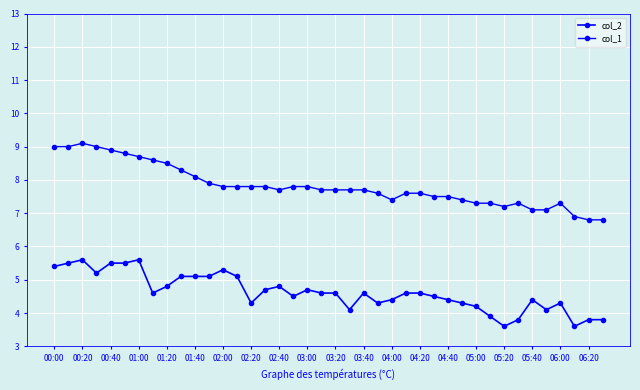

What is the maximum value for col_2?

5.6